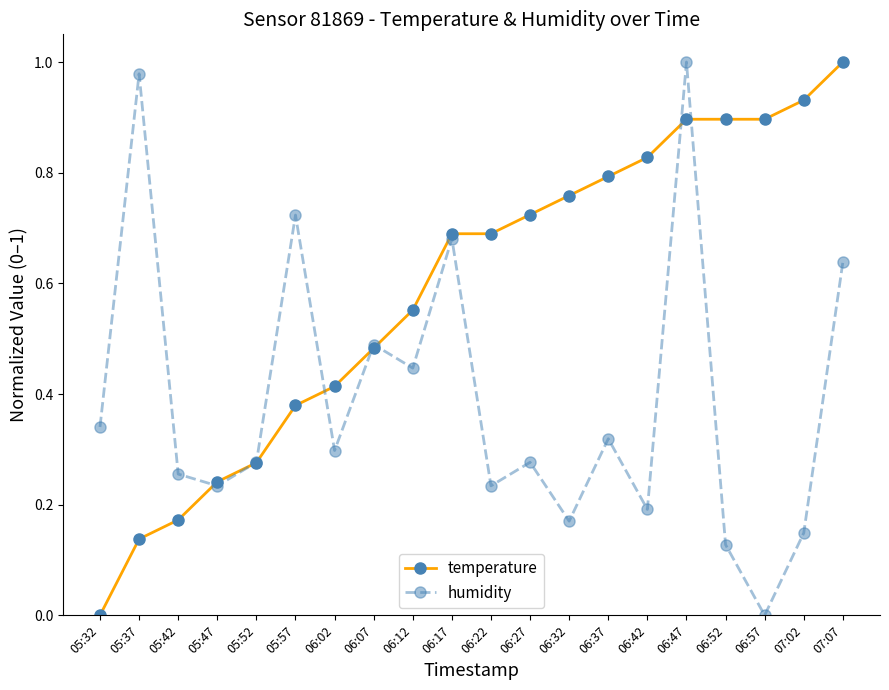

At which category is the sum across all series the highest?

06:47